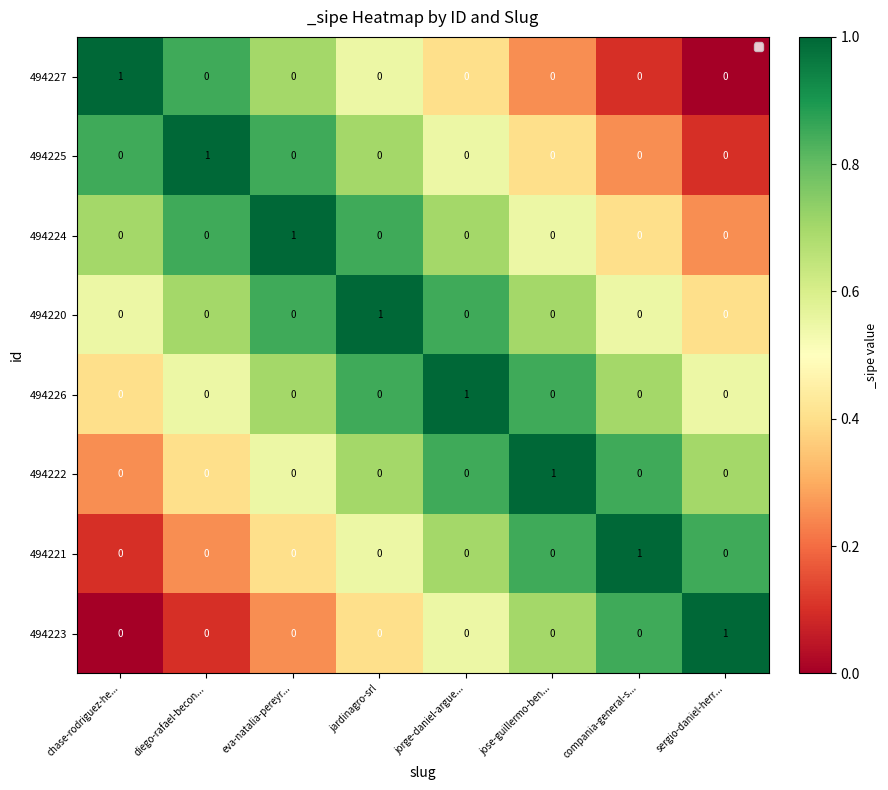

At how many categories does at least one series exceed 0?

8